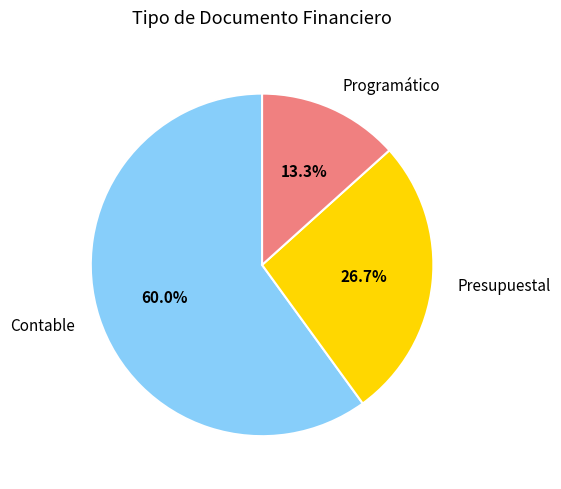

True or false: Contable accounts for 60% of the total.

True